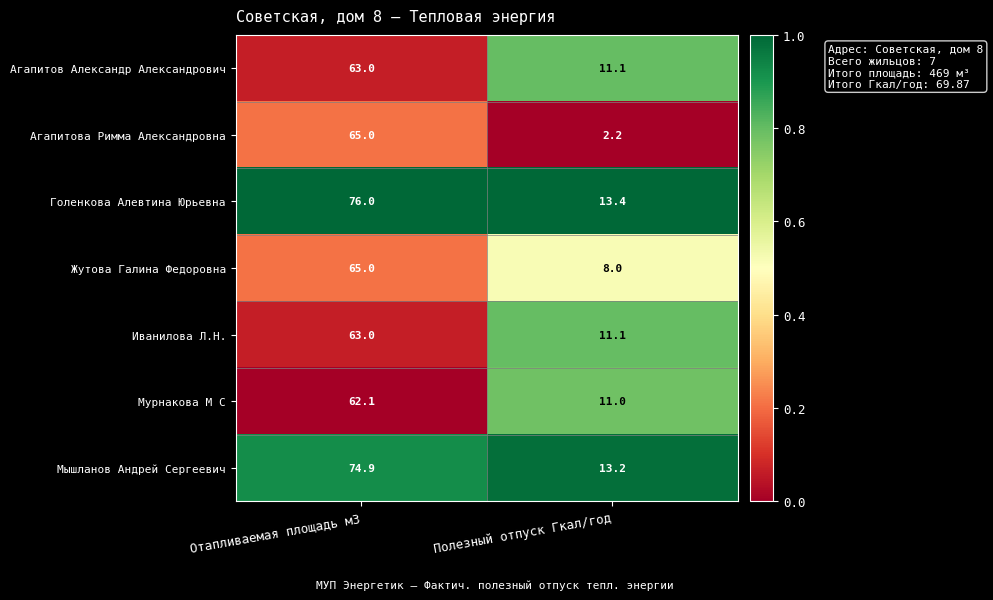

Which series changed the most between Отапливаемая площадь м3 and Полезный отпуск Гкал/год?

Агапитова Римма Александровна